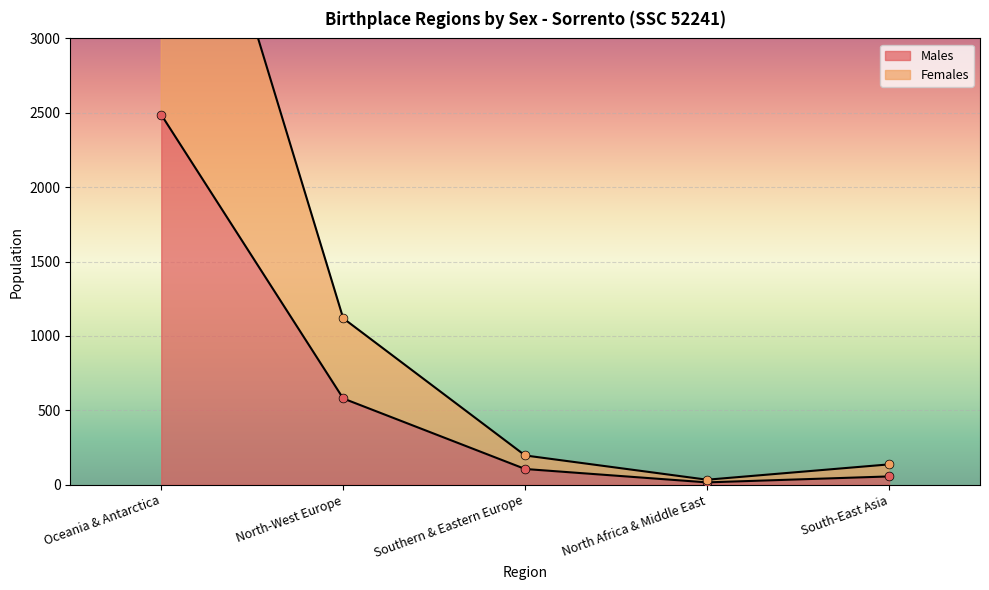

Which series has the largest total across all categories?

Females